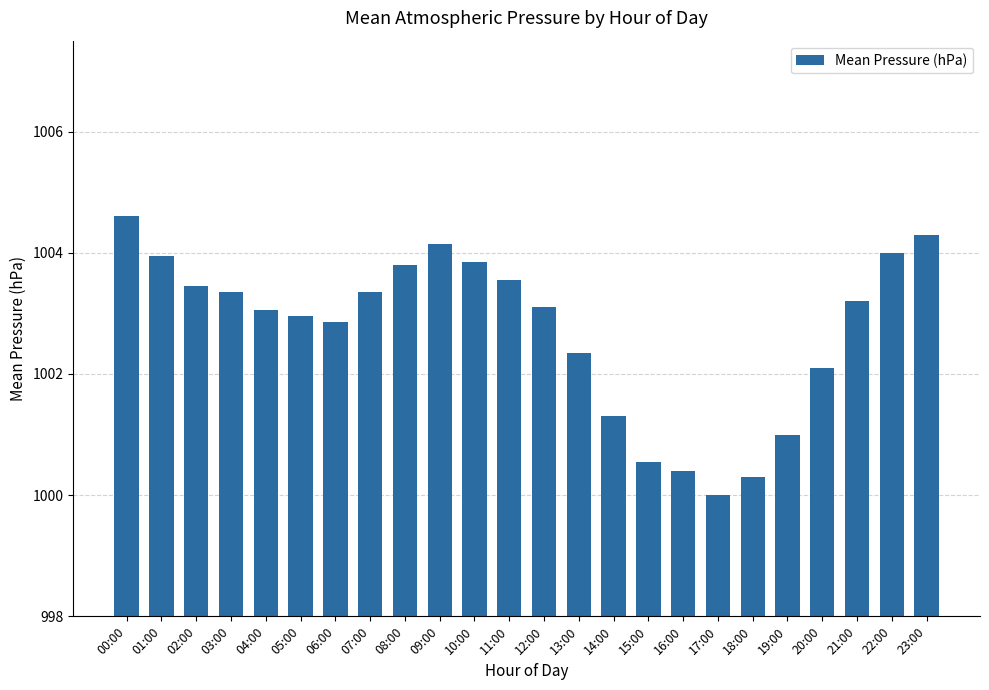

At which label does the data first exceed 1003?

00:00